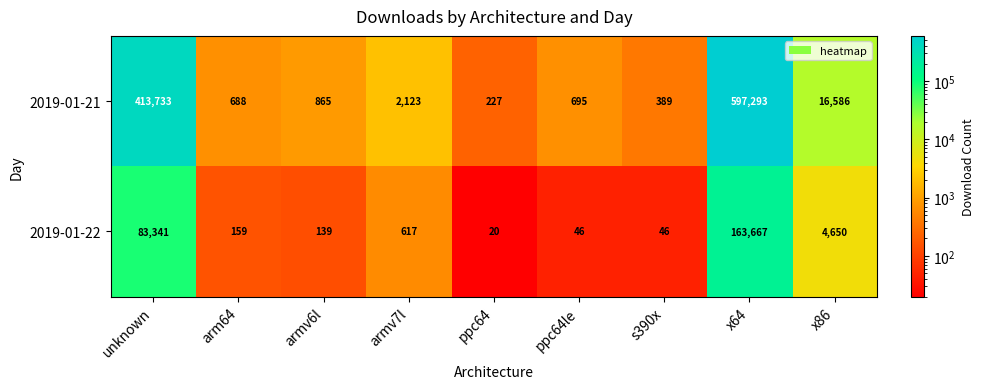

Where is 2019-01-21 nearest to the value 298760?

unknown